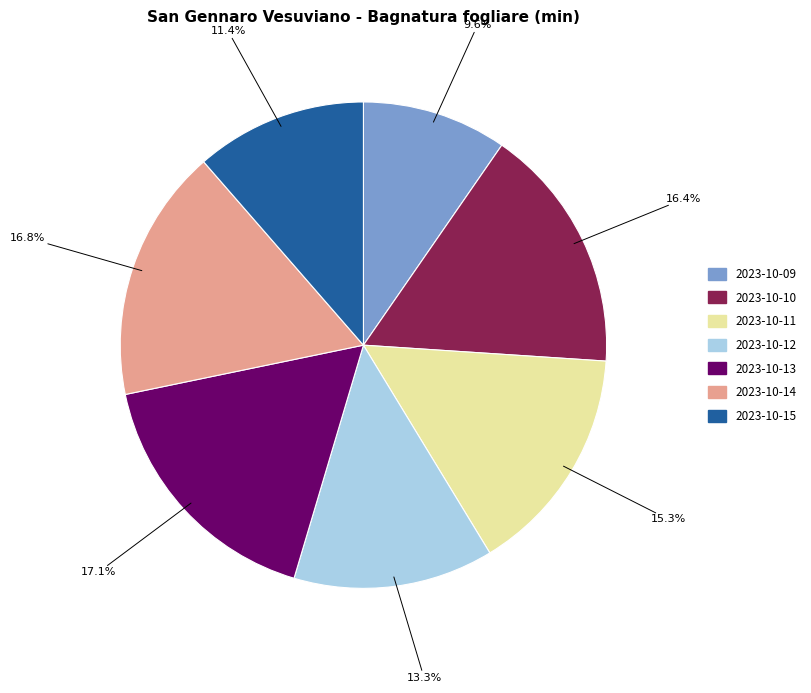

What is the ratio of the value at 2023-10-09 to the value at 2023-10-10?

0.6